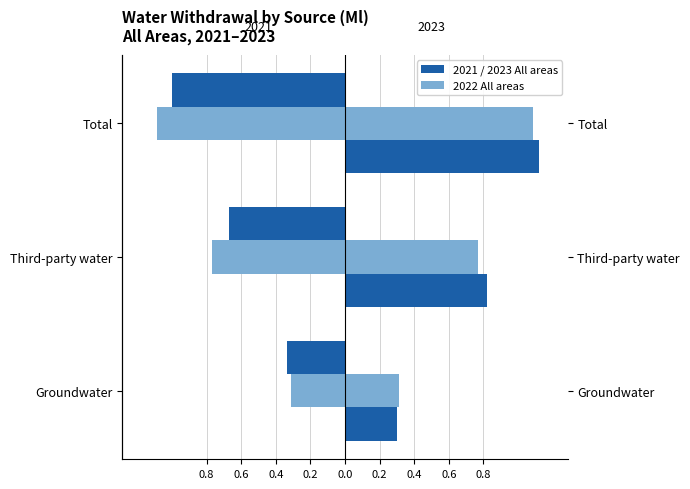

How many 2022 All areas values are between 0 and 1?

2